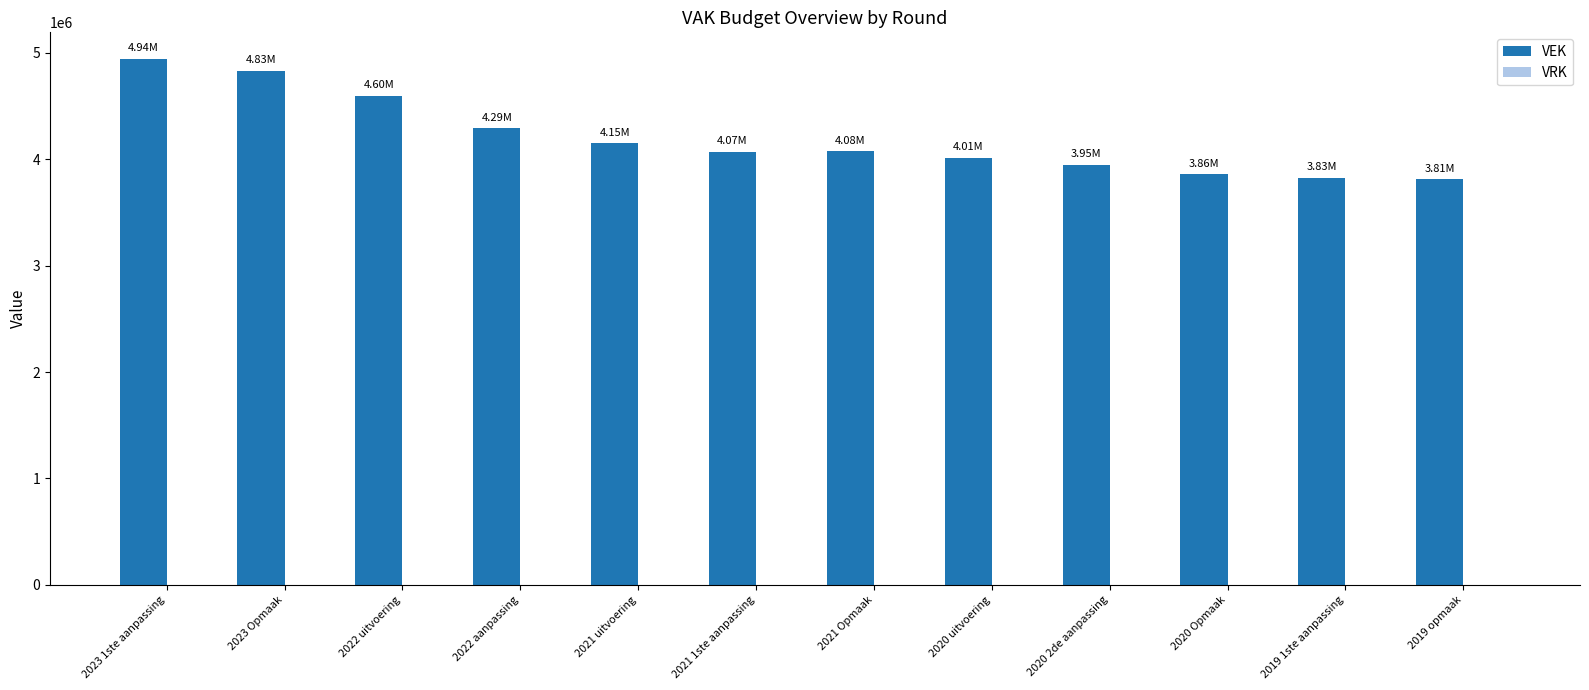

How many bars are there in total?

12